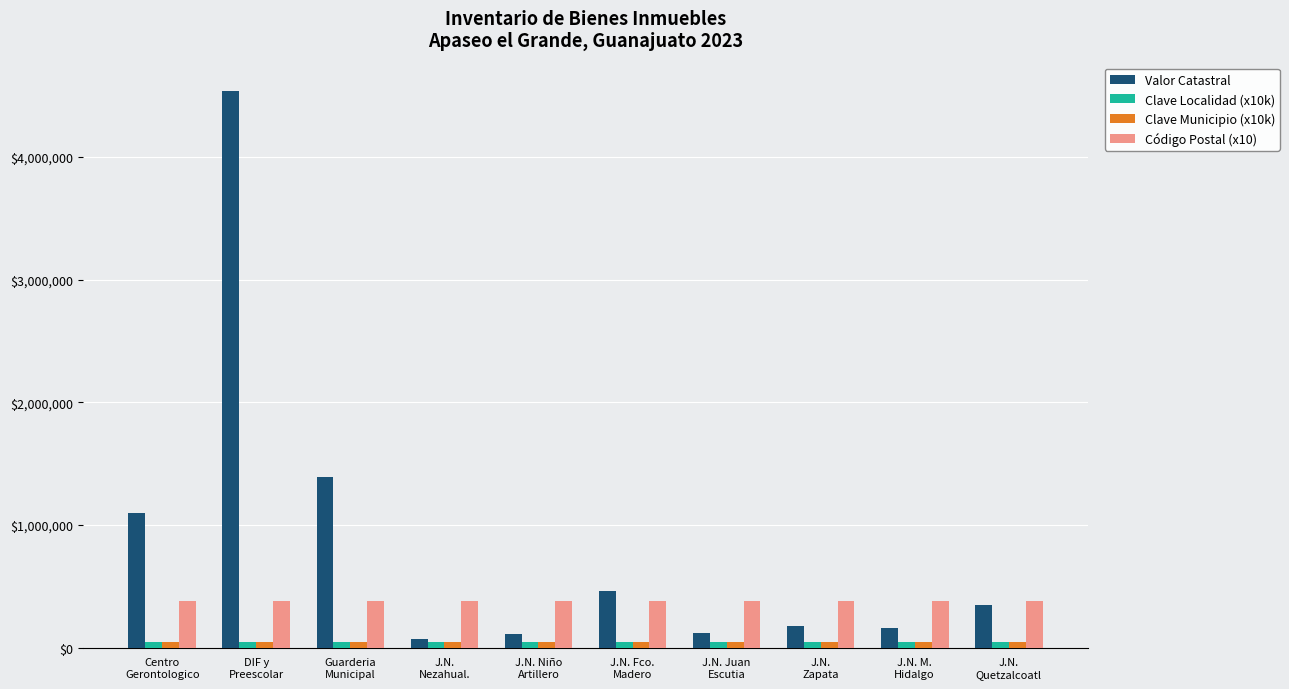

How many bars are there in each group?

4